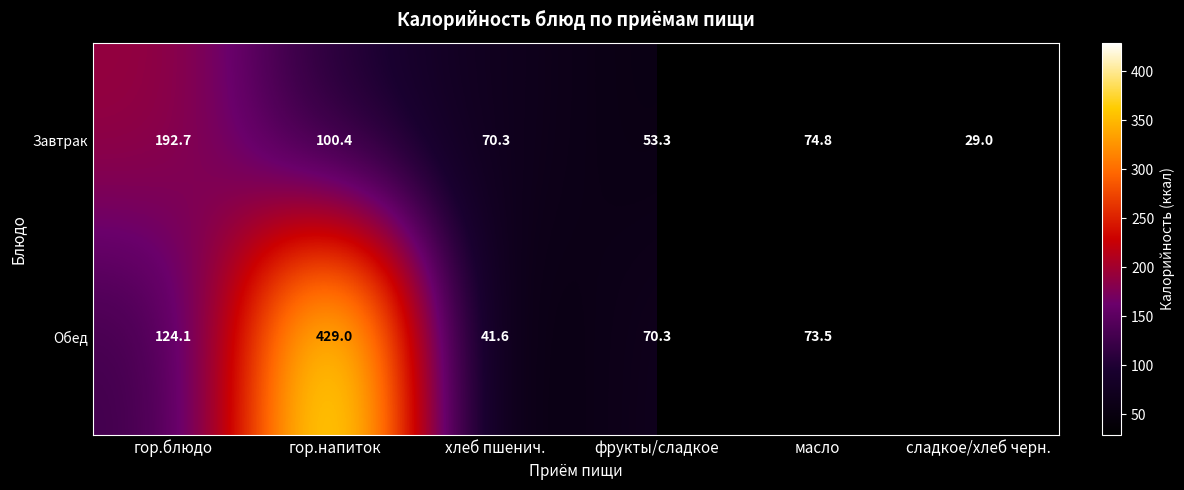

What is the sum of the Завтрак values at масло and сладкое/хлеб черн.?

103.8